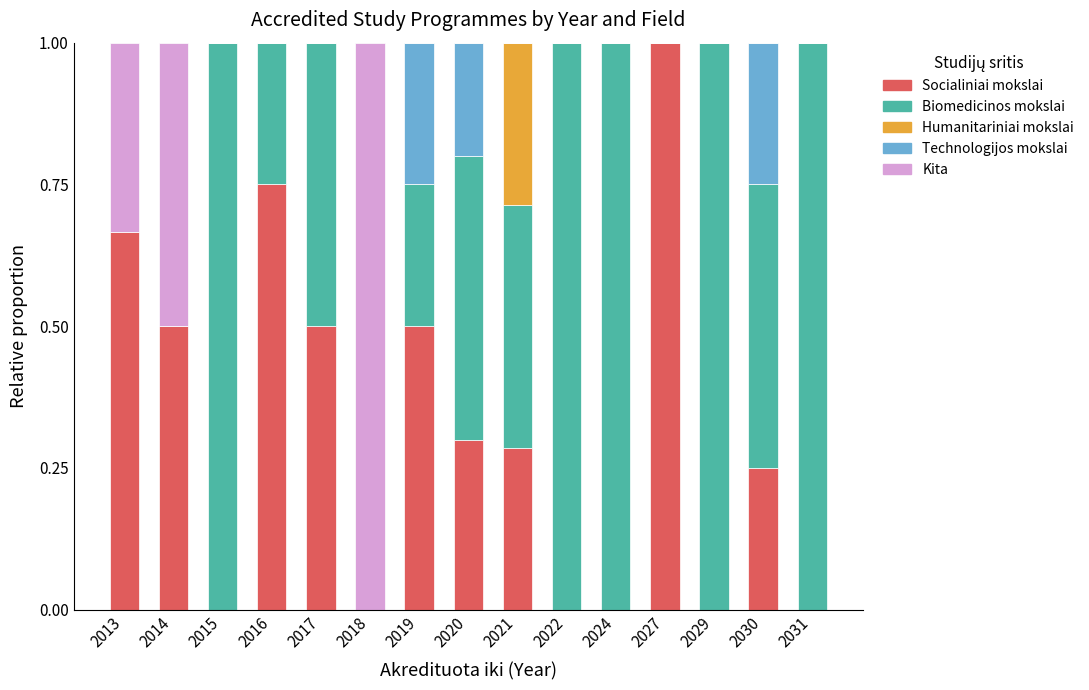

What is the total value across all series at 2016?

1.0